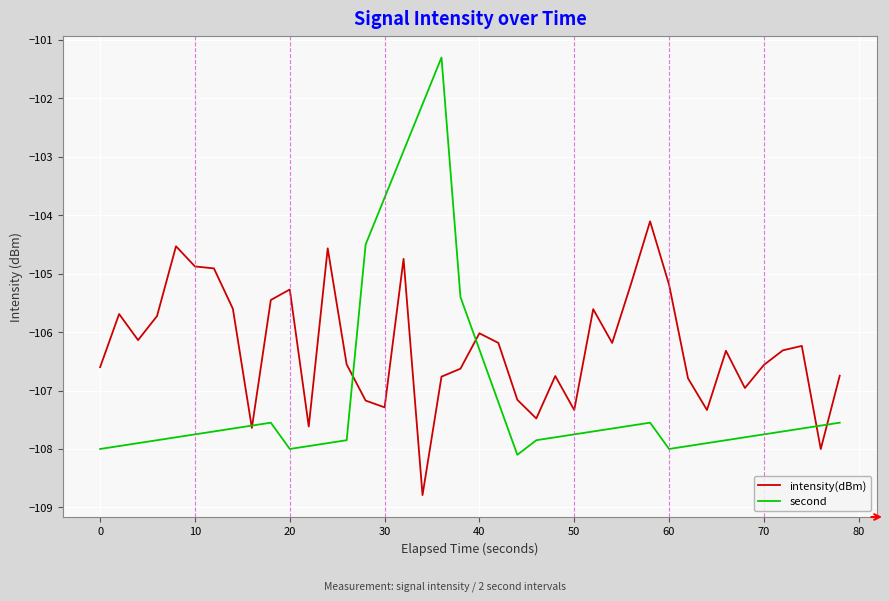

What is the minimum value shown in the chart?

-108.8